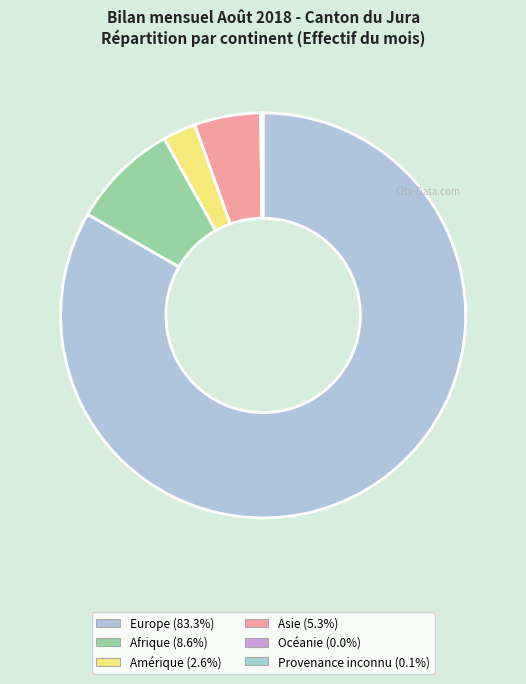

To the nearest percent, what is the difference between the Amérique and Provenance inconnu slice percentages?

2%